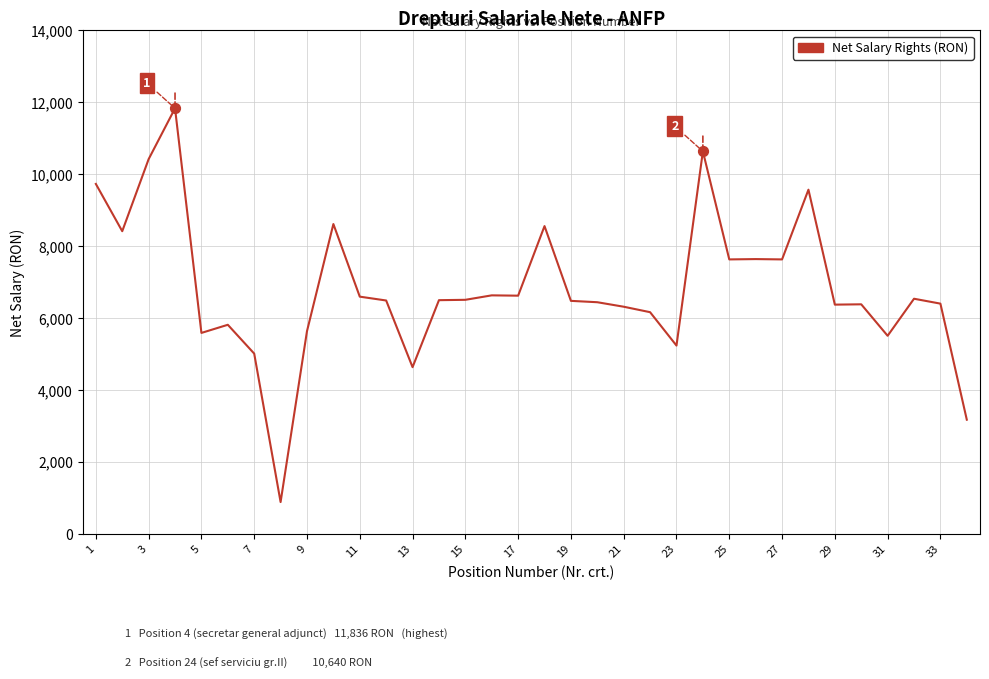

What is the greatest value displayed?

11836